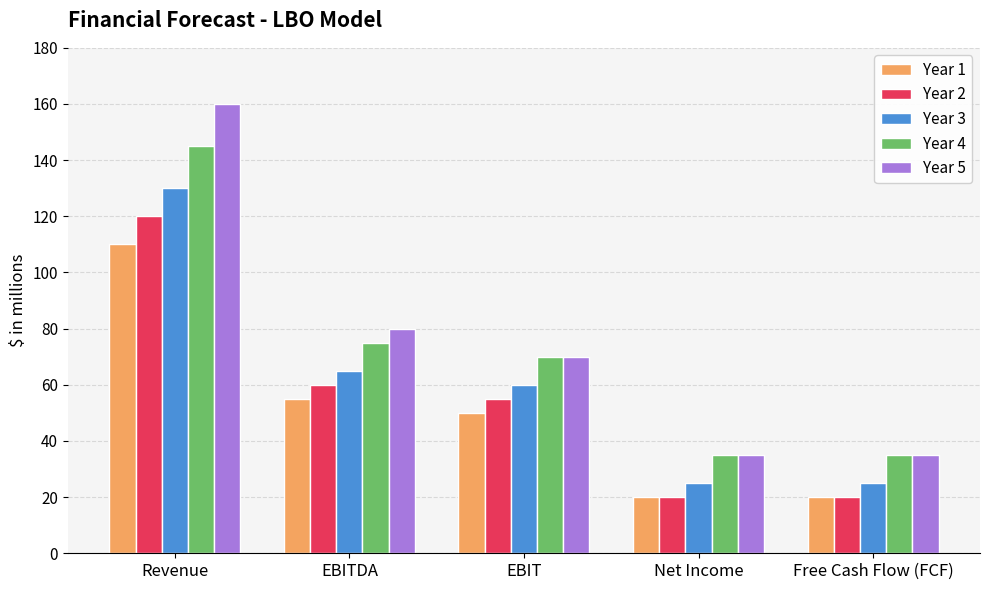

Between EBITDA and EBIT, which series saw the biggest shift?

Year 5